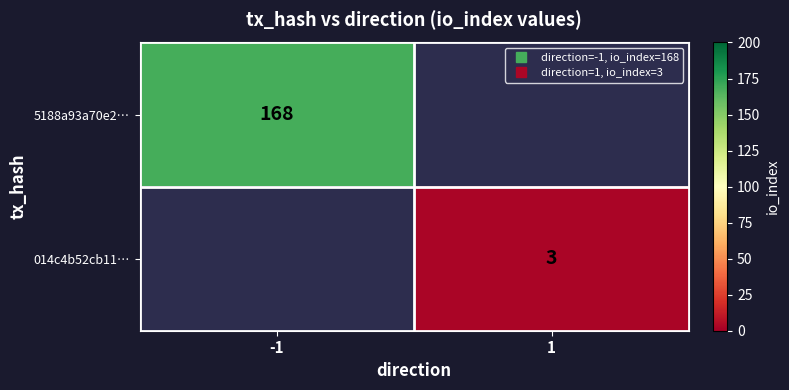

List the series in order of their overall mean, lowest first.

5188a93a70e2…, 014c4b52cb11…